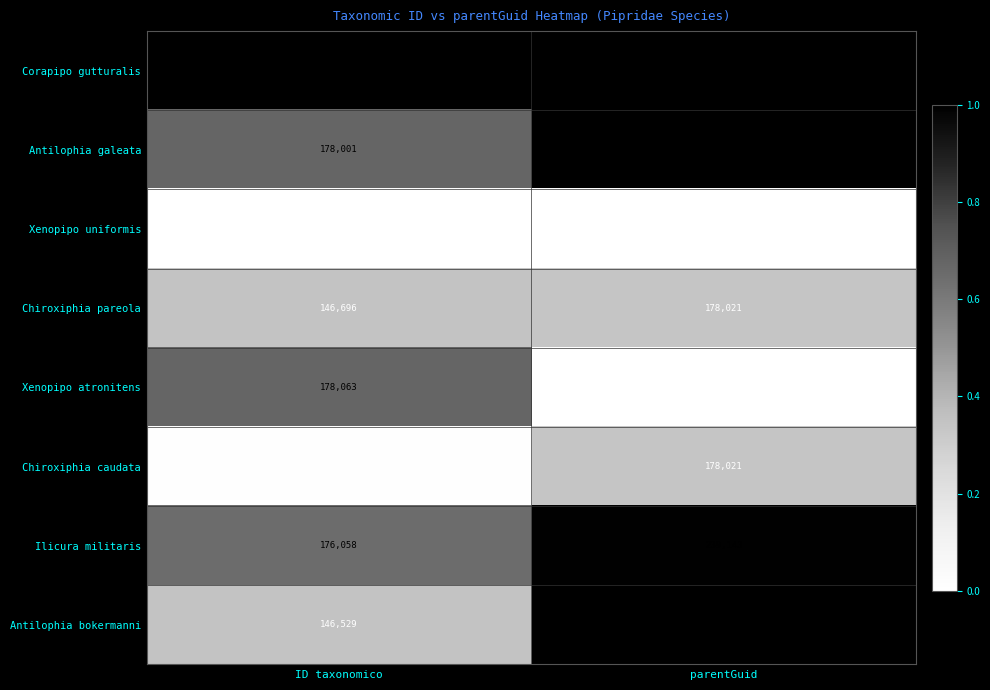

At which category is the sum across all series the highest?

parentGuid